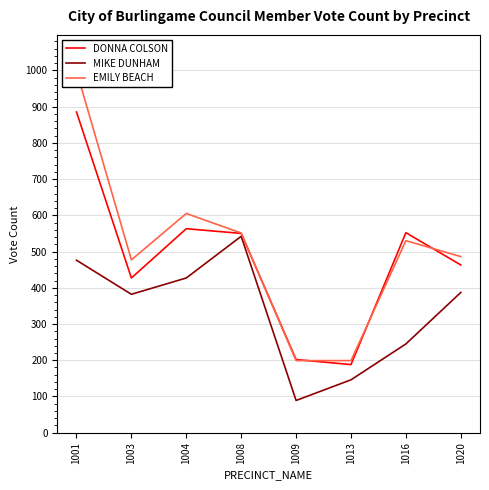

What is the value of the DONNA COLSON point at the 5th from the left?

202